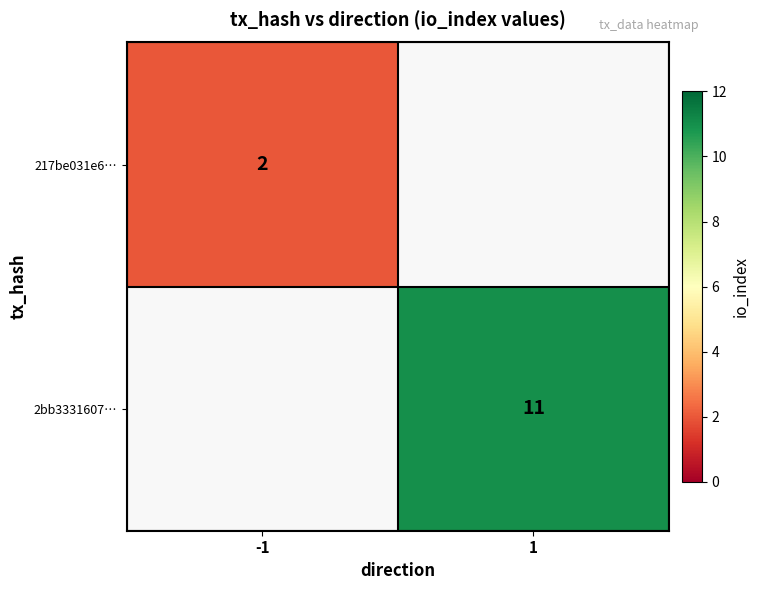

At how many categories does at least one series exceed 9?

1